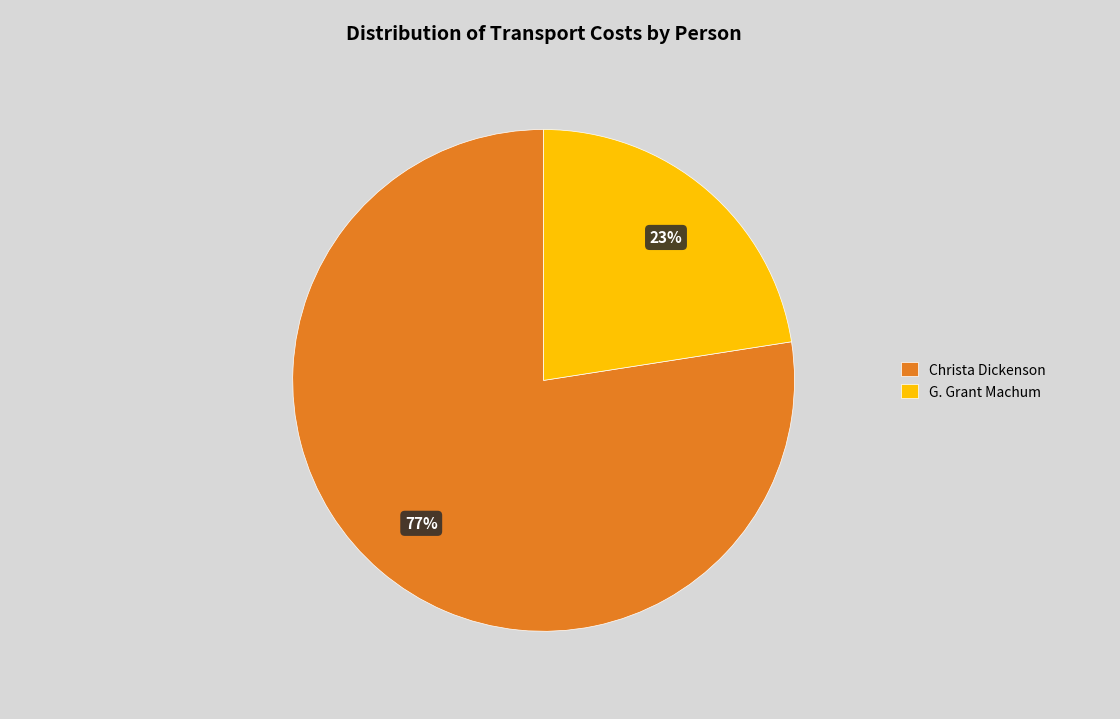

Is Christa Dickenson the majority of the pie?

Yes